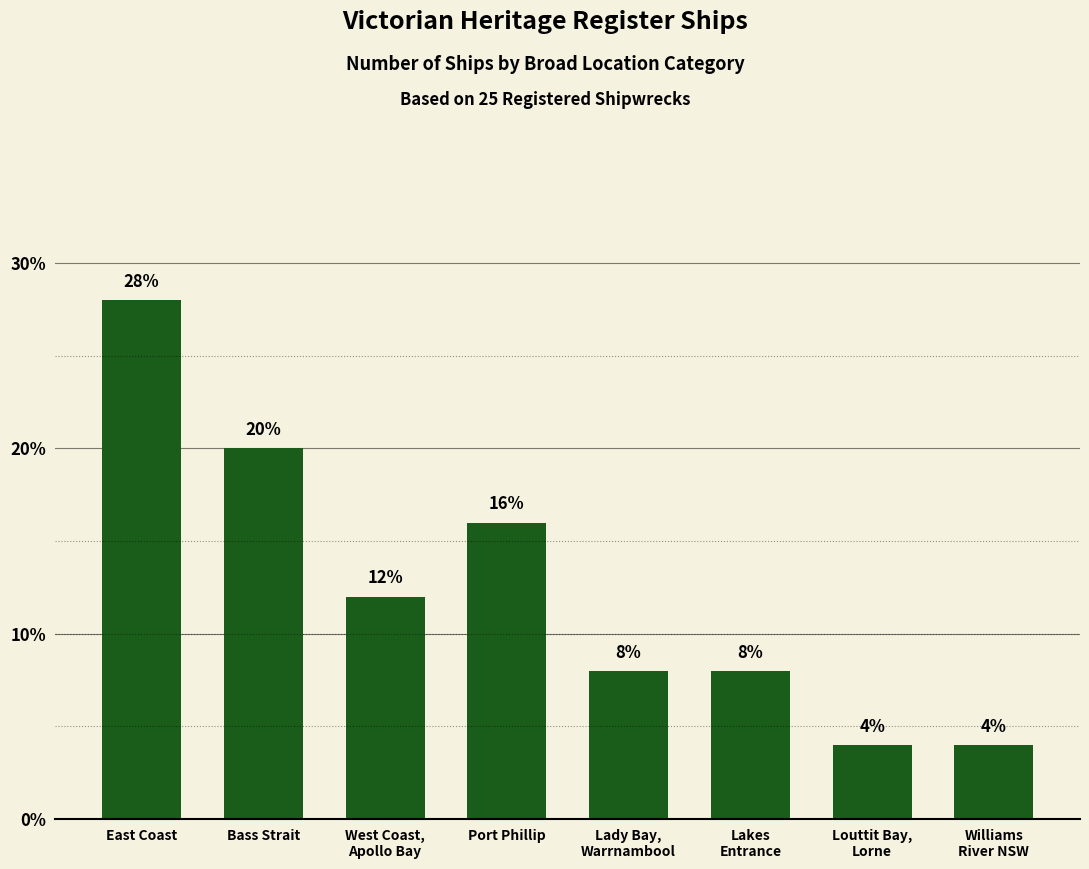

What is the average value?

12.5